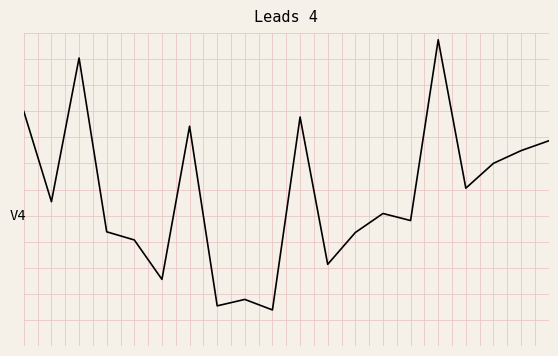

List the labels in order of value, largest first.

15, 2, 0, 10, 6, 19, 18, 17, 16, 1, 13, 14, 3, 12, 4, 11, 5, 8, 7, 9